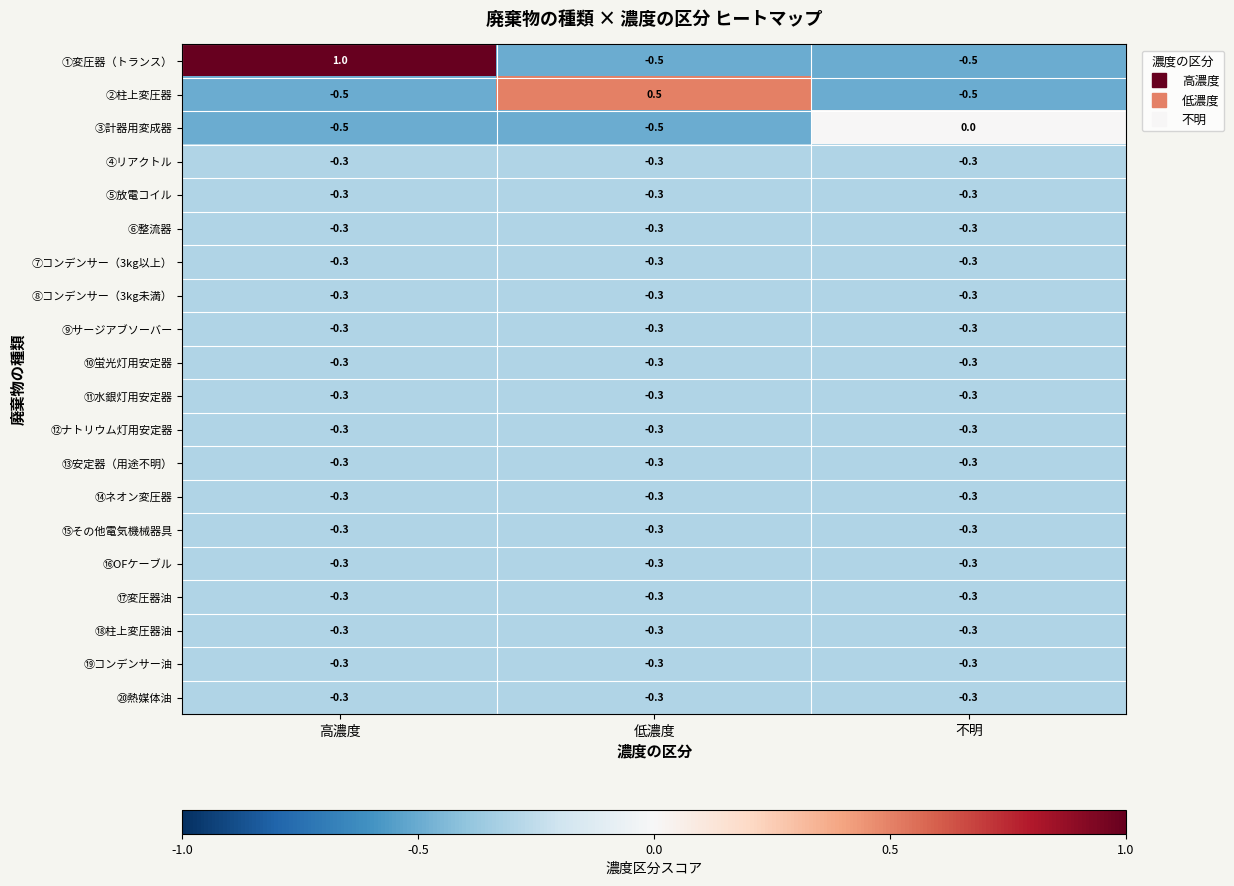

What is the smallest value displayed?

-0.5